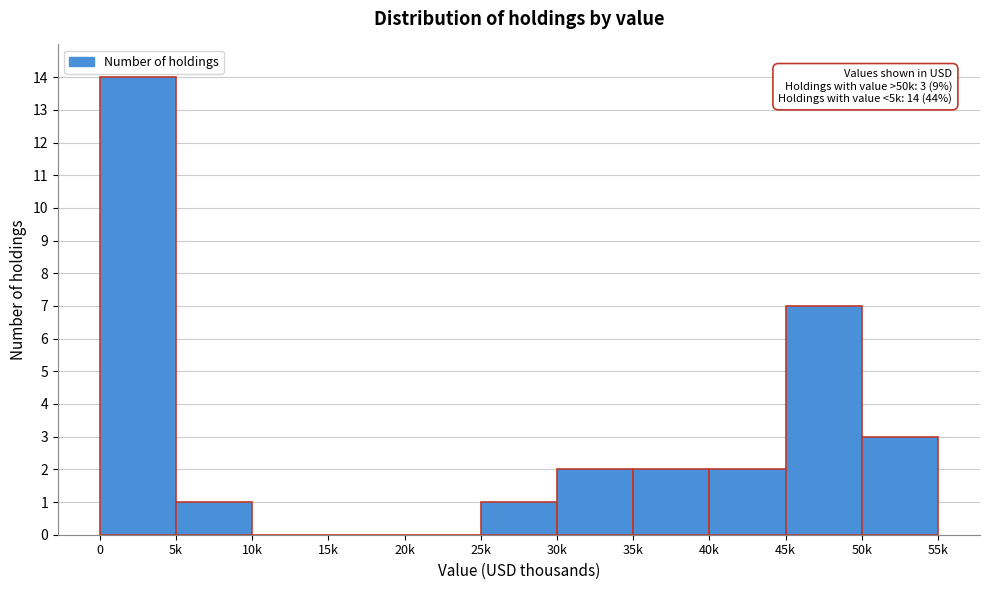

Reading left to right, list all the values displayed in this chart.

0=14	5k=1	10k=0	15k=0	20k=0	25k=1	30k=2	35k=2	40k=2	45k=7	50k=3